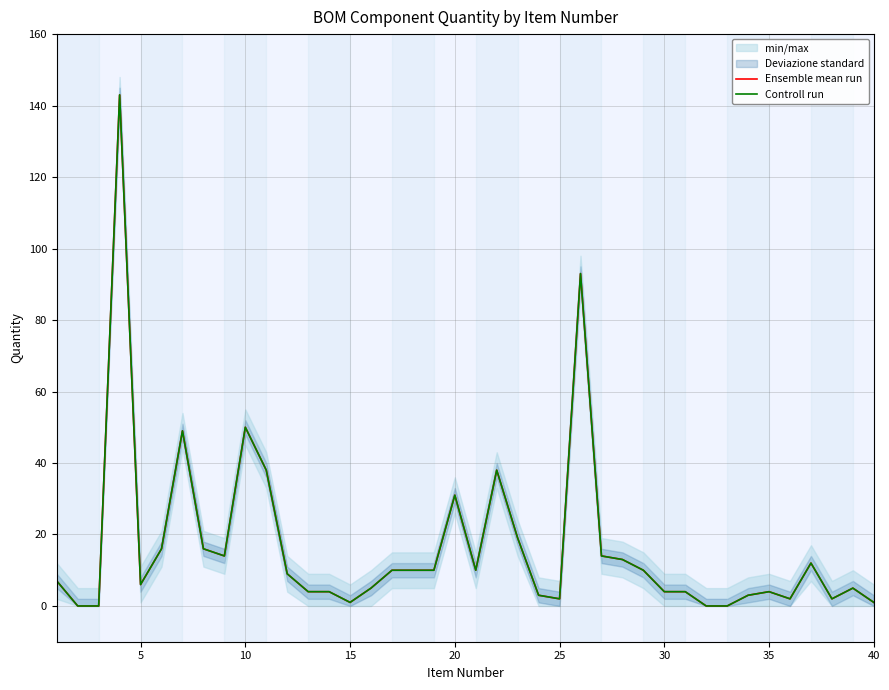

What is the sum of all Ensemble mean run values?

662